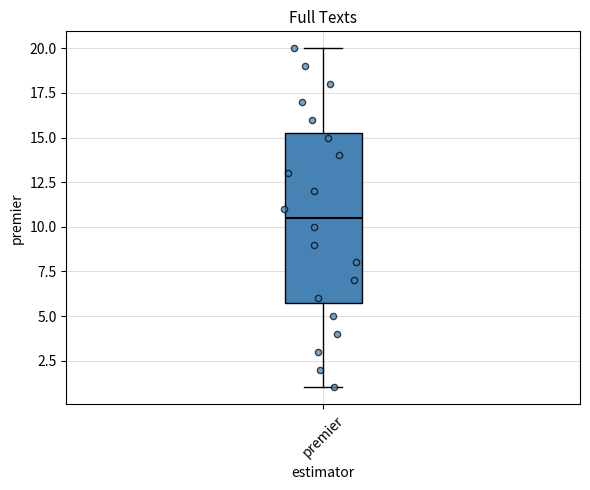

Transcribe this box plot: give where the median line is, the range the box spans, and where the two whiskers end, as read against the y-axis. The values are not printed on the chart, so give them approximately, as read against the axis.

median 10.5, box 6.0 to 15.5, whiskers 1.0 to 20.0